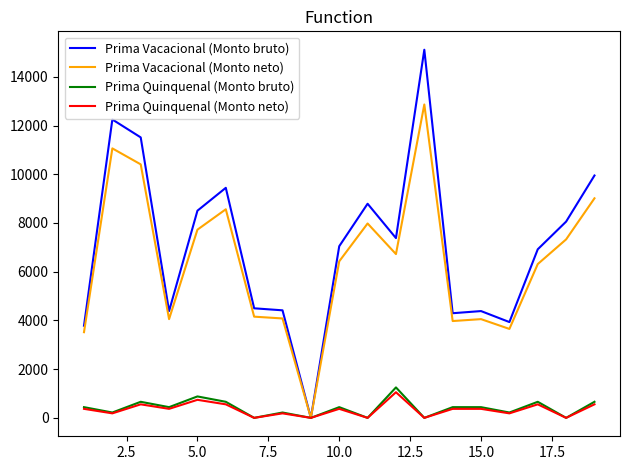

Which series has the largest range (max minus min)?

Prima Vacacional (Monto bruto)